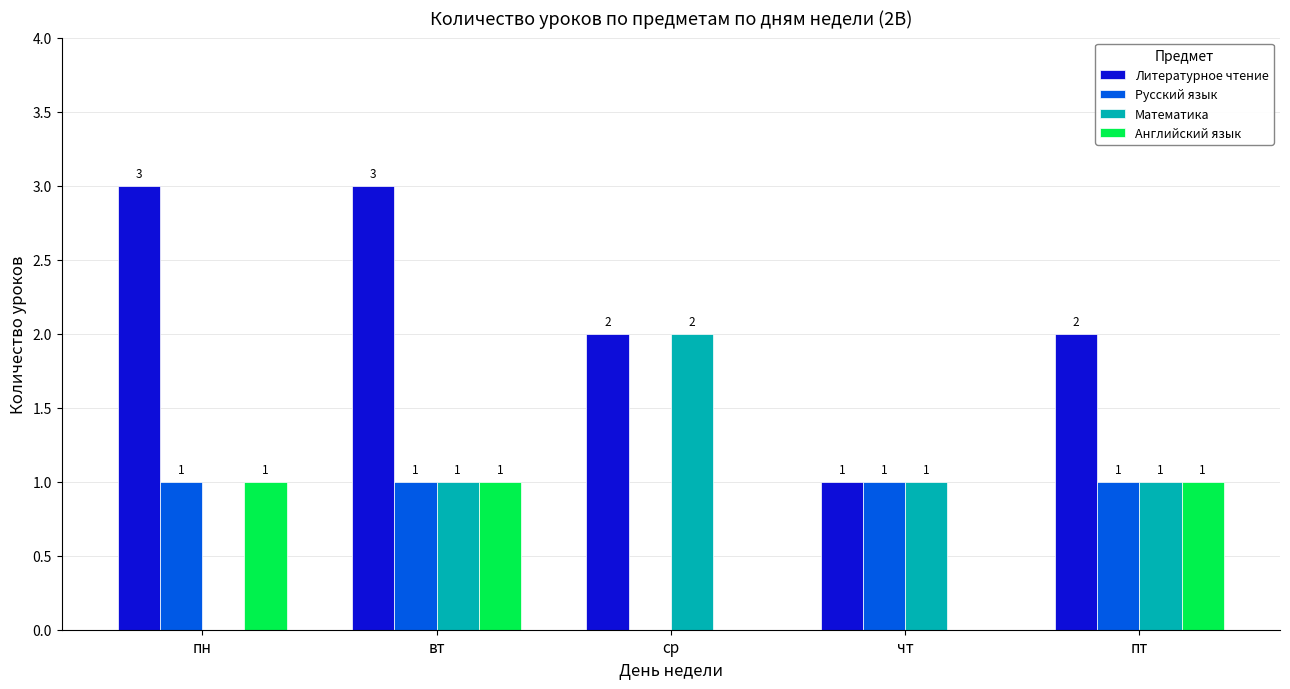

How many positive values does the Русский язык series have?

4